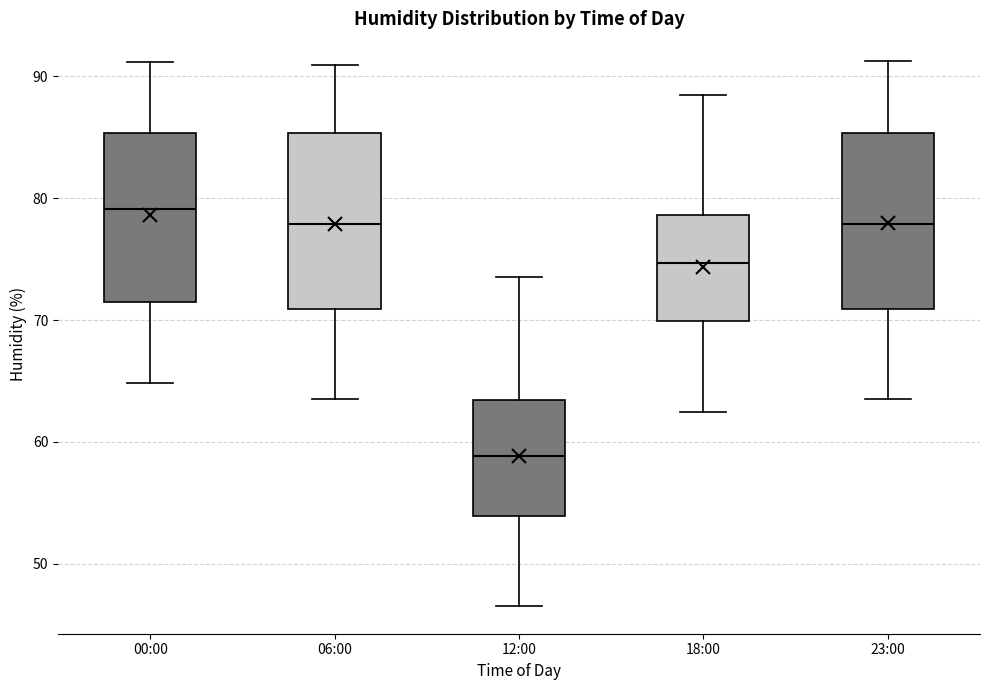

Which box's median line is the lowest?

12:00